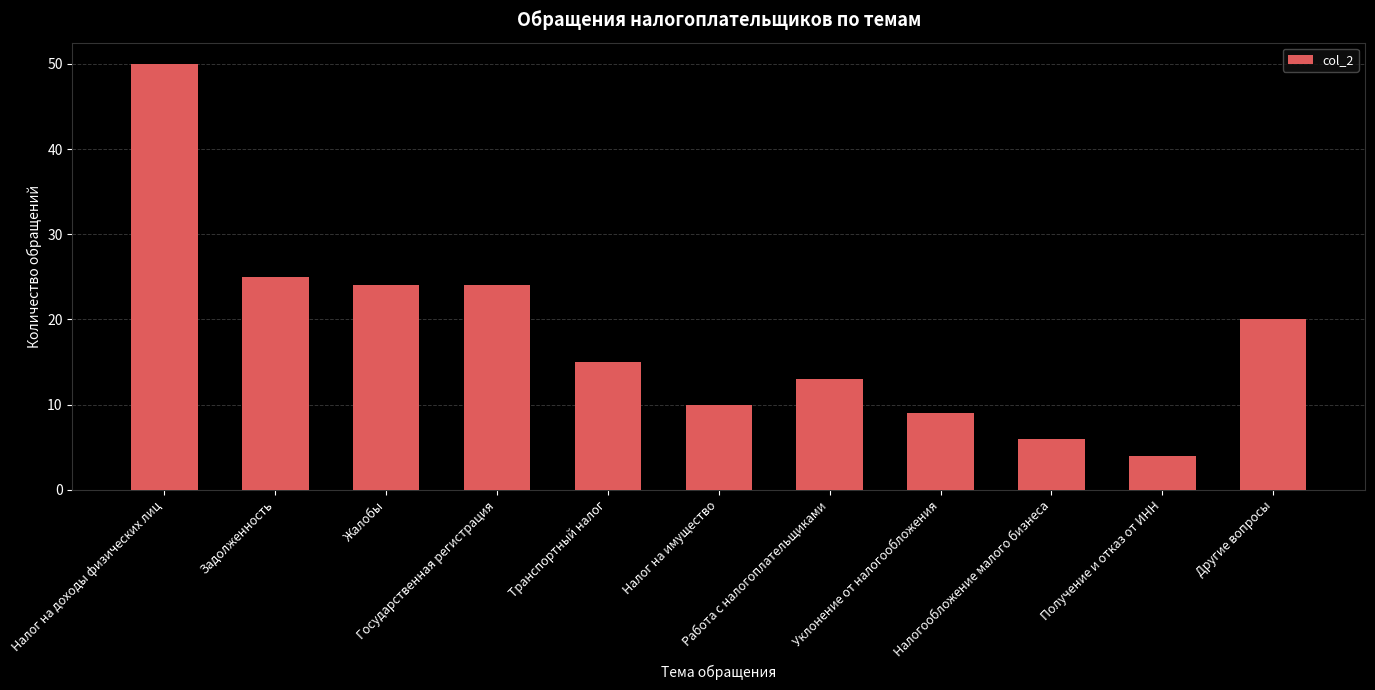

Approximately how many times larger is the value at Задолженность compared to Жалобы?

1.0